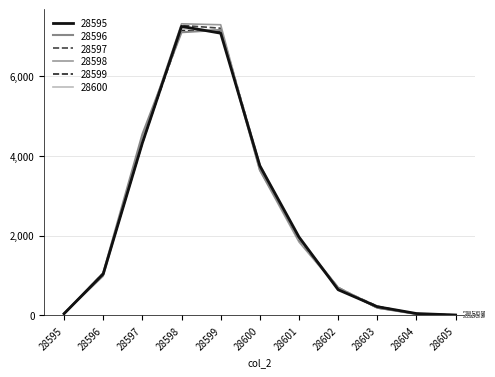

What are all the series names shown in the legend?

28595, 28596, 28597, 28598, 28599, 28600